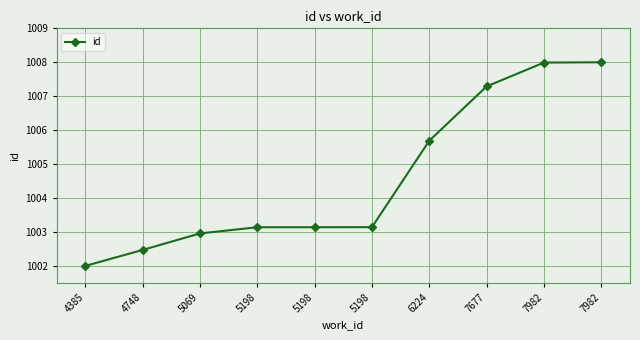

True or false: the data shows 1007.3 at 7677.

True